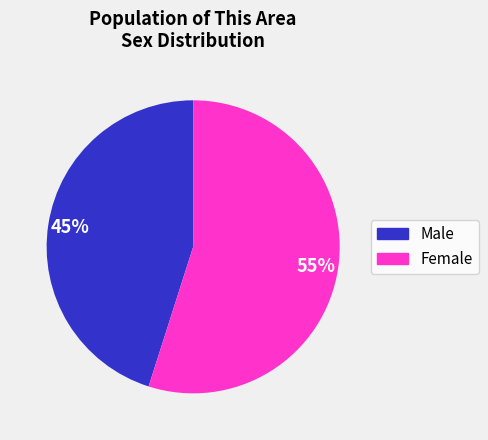

To the nearest percent, what portion does Male represent?

45%